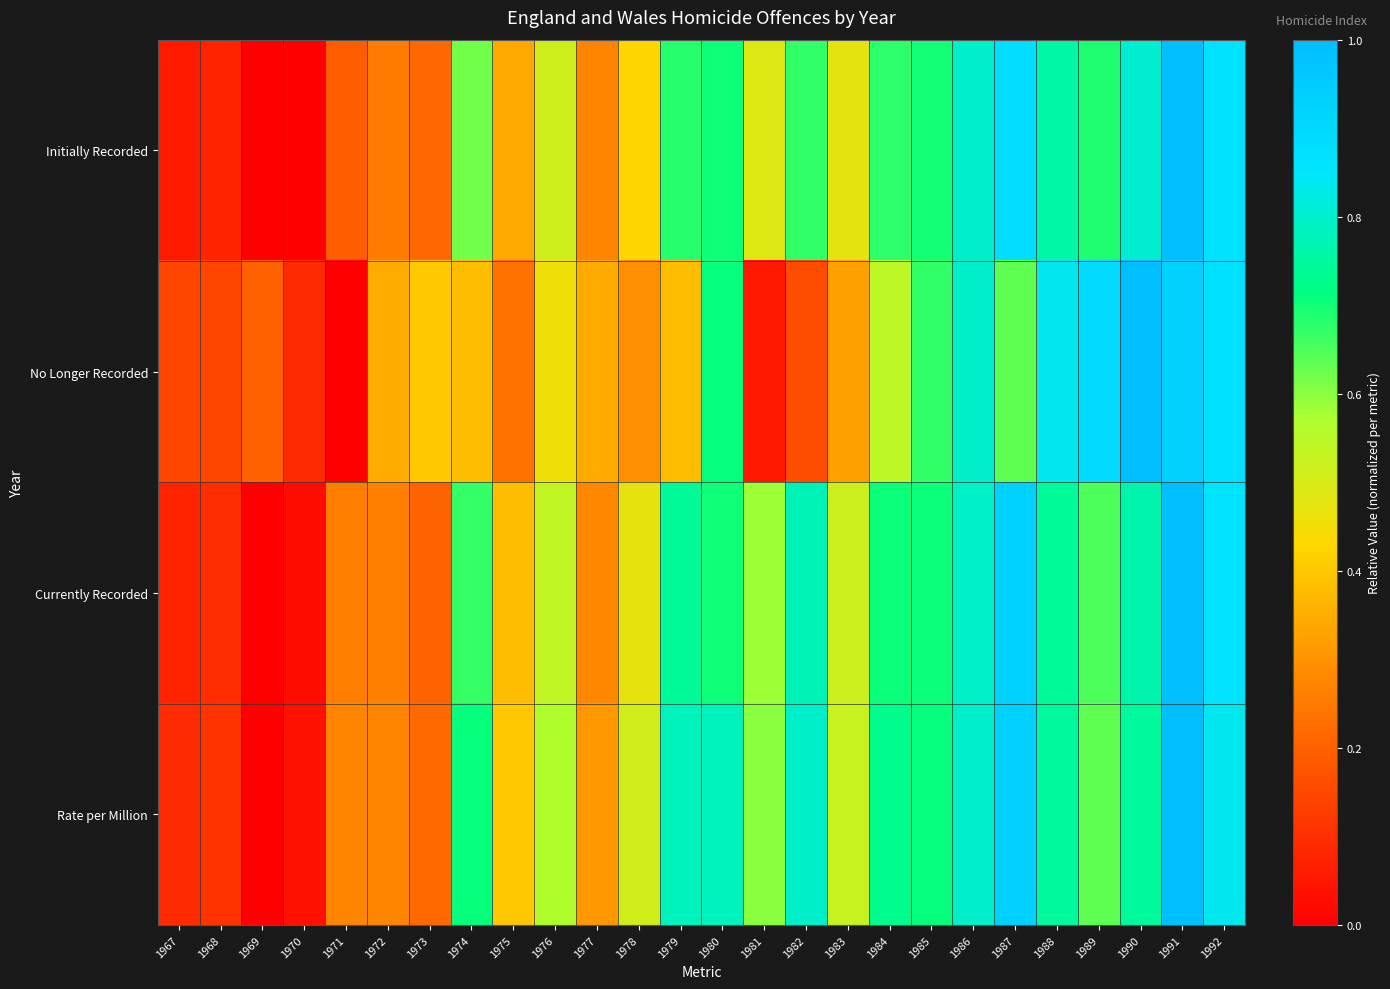

Which series has the widest spread of values?

Initially Recorded